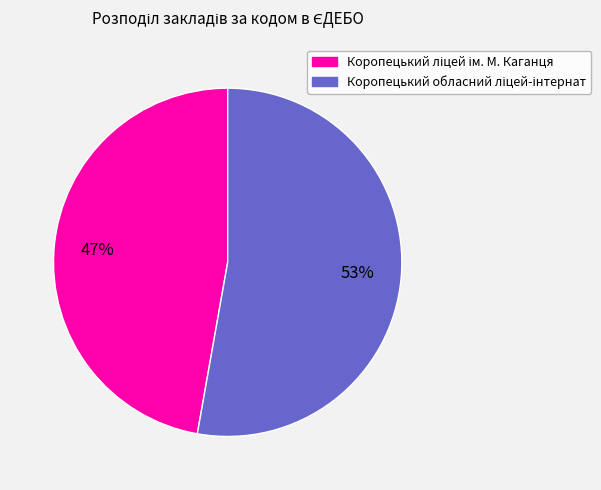

To the nearest percent, what is the average slice percentage?

50%